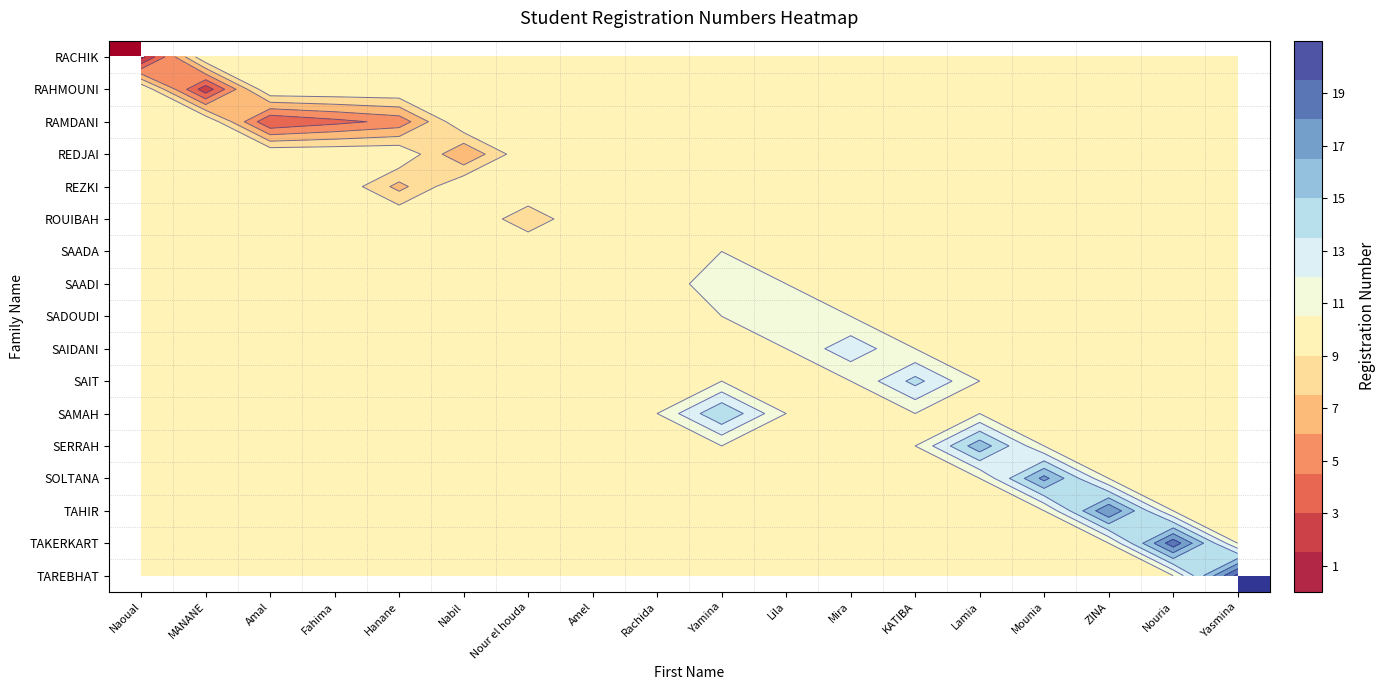

Rank the categories by SAIT value from highest to lowest.

Naoual, MANANE, Amal, Fahima, Hanane, Nabil, Nour el houda, Amel, Rachida, Yamina, Lila, Mira, KATIBA, Lamia, Mounia, ZINA, Nouria, Yasmina